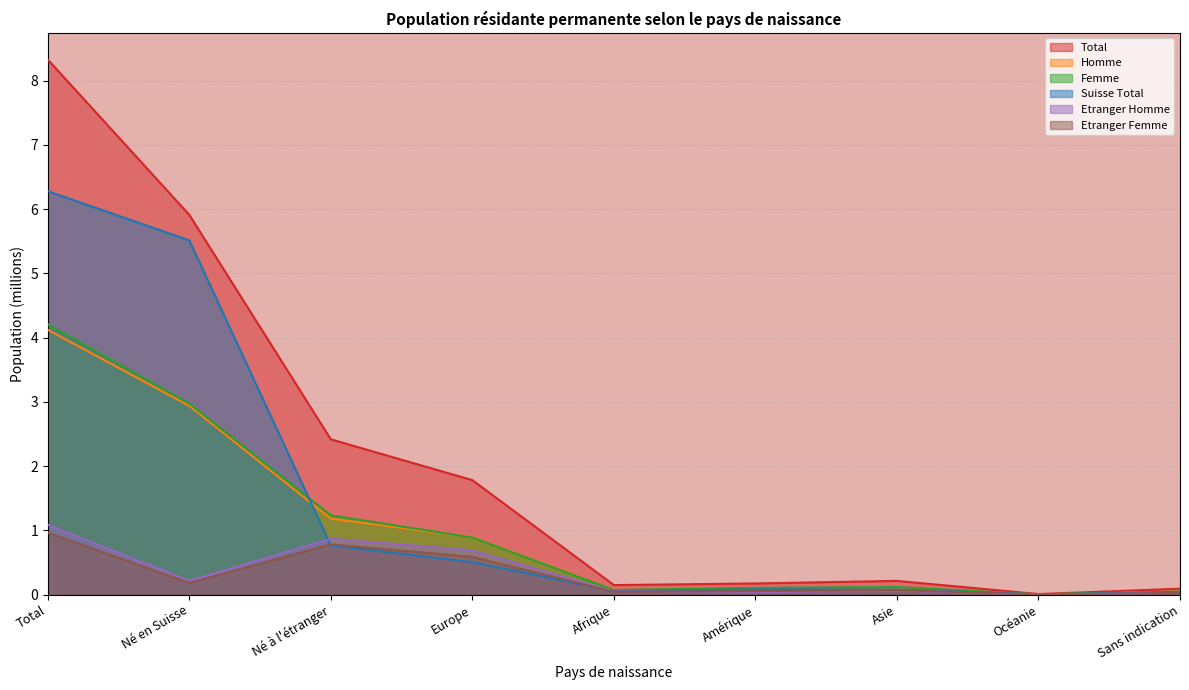

True or false: Homme and Total cross at least once.

False